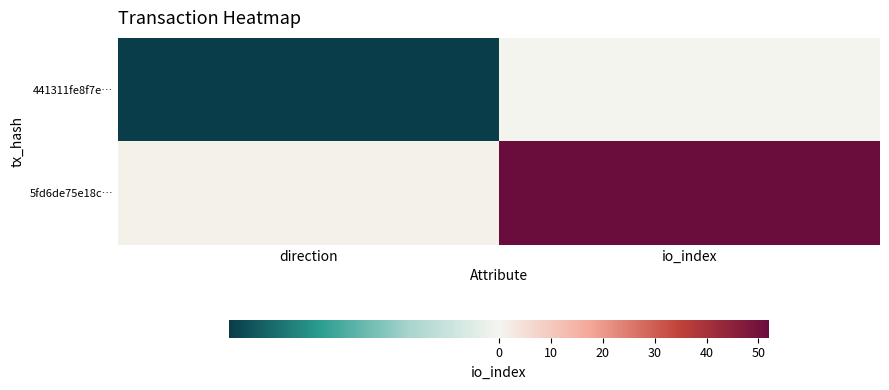

Which series has the largest range (max minus min)?

5fd6de75e18c…